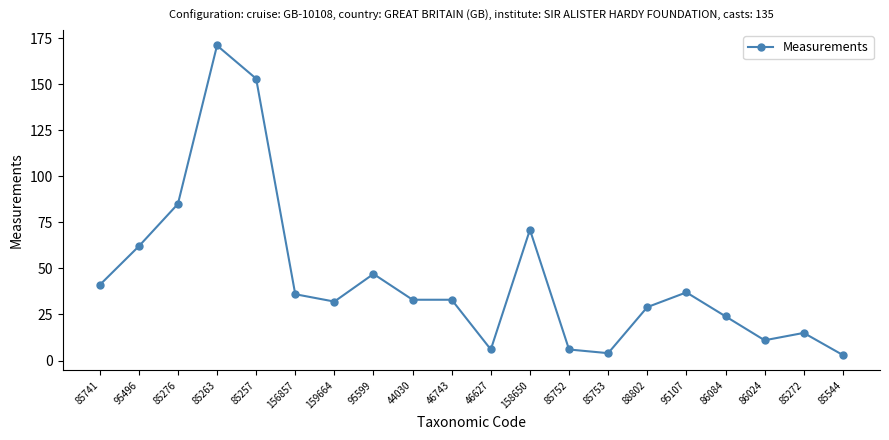

What is the greatest value displayed?

171